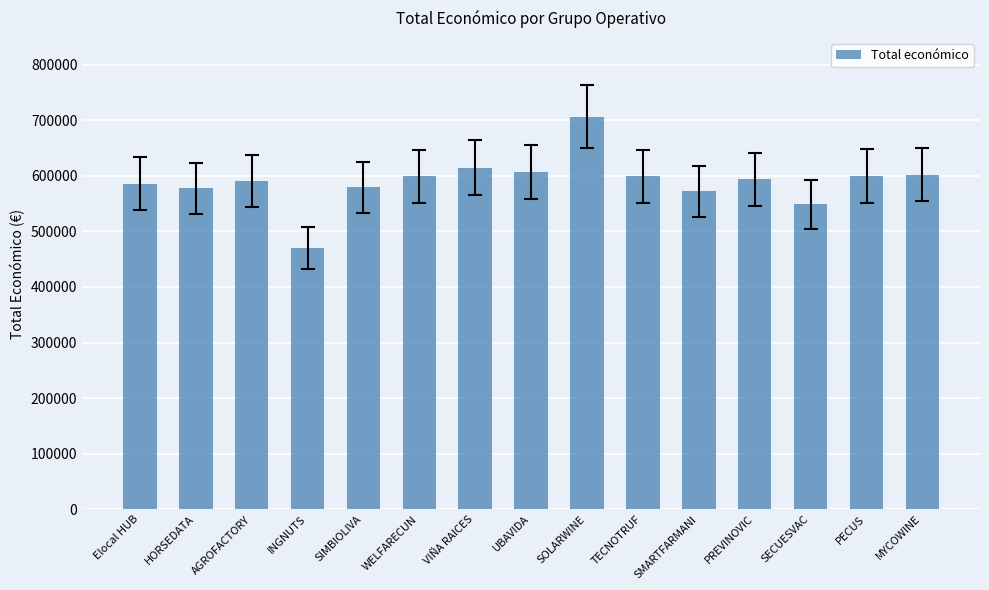

What is the sum of the values at UBAVIDA and WELFARECUN?

1206251.0